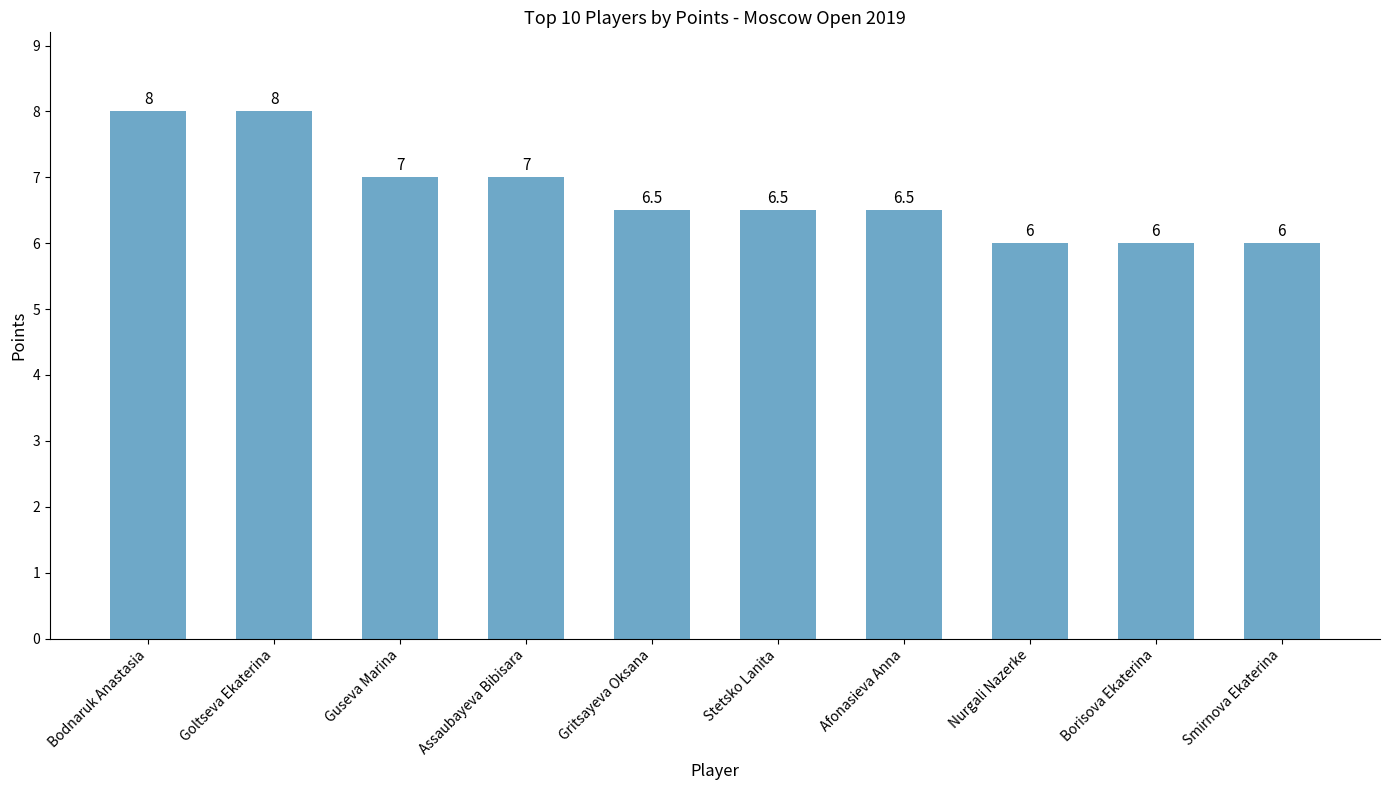

What is the label of the 10th bar from the left?

Smirnova Ekaterina